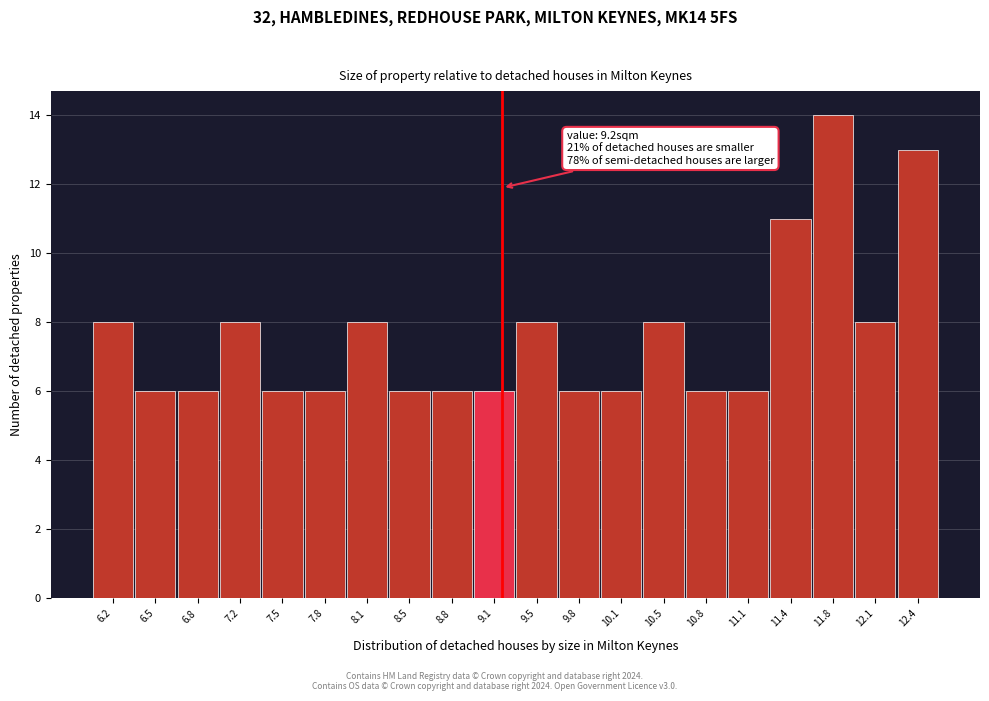

Which range on the x-axis has the tallest bar?

11.61 to 11.94